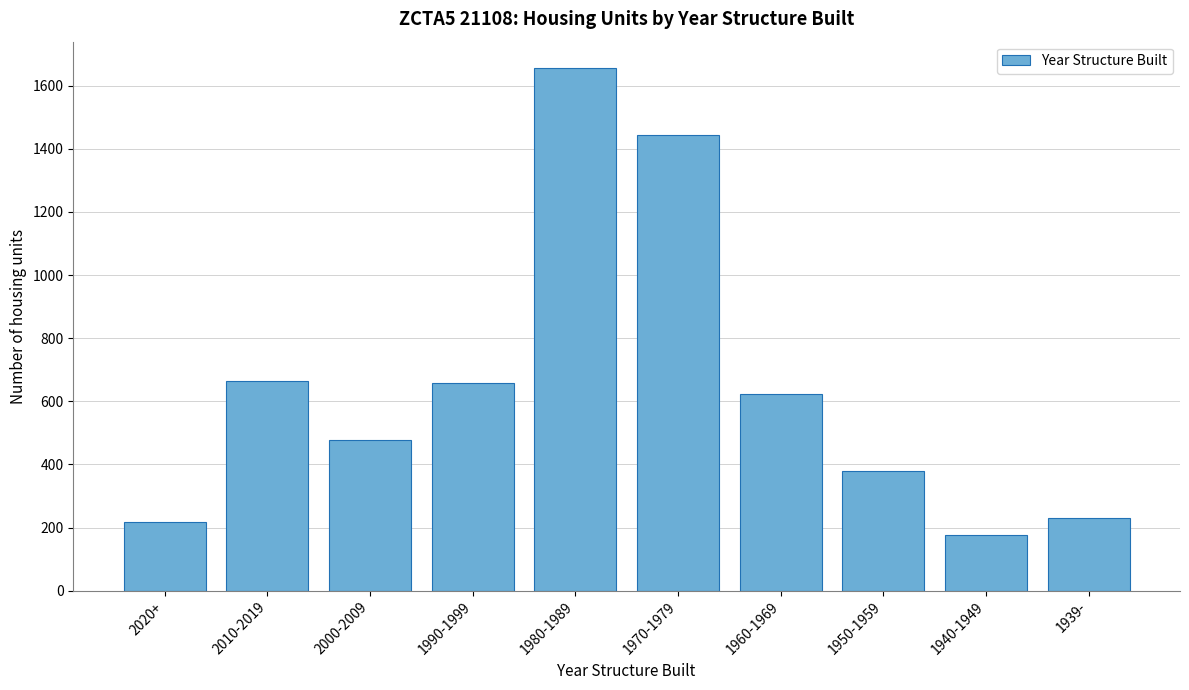

What is the label of the 2nd bar from the left?

2010-2019